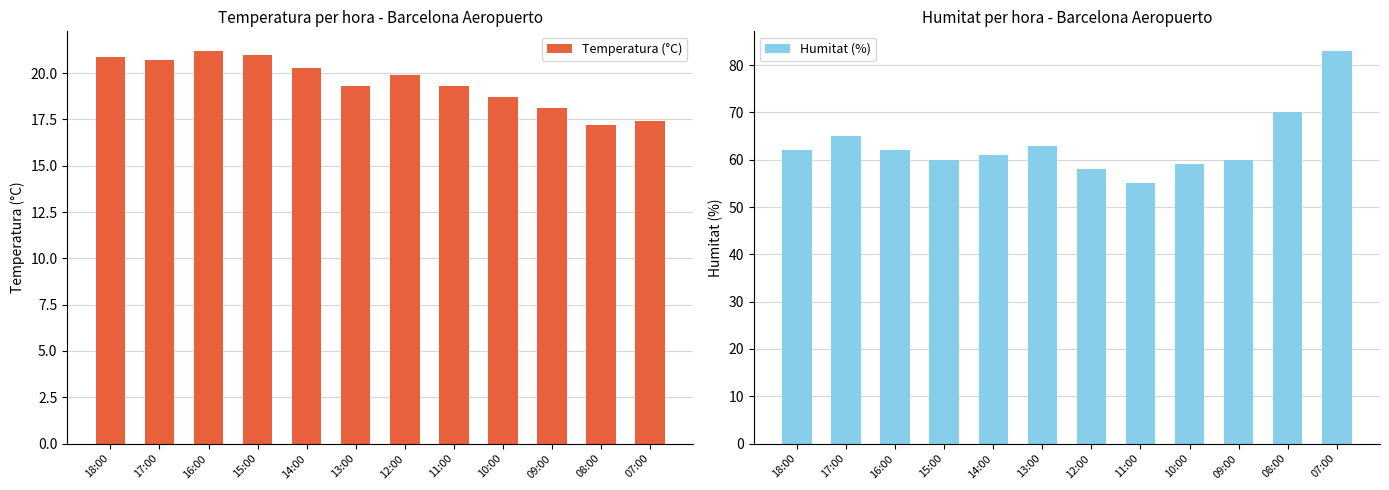

What position from the right is 18:00?

12